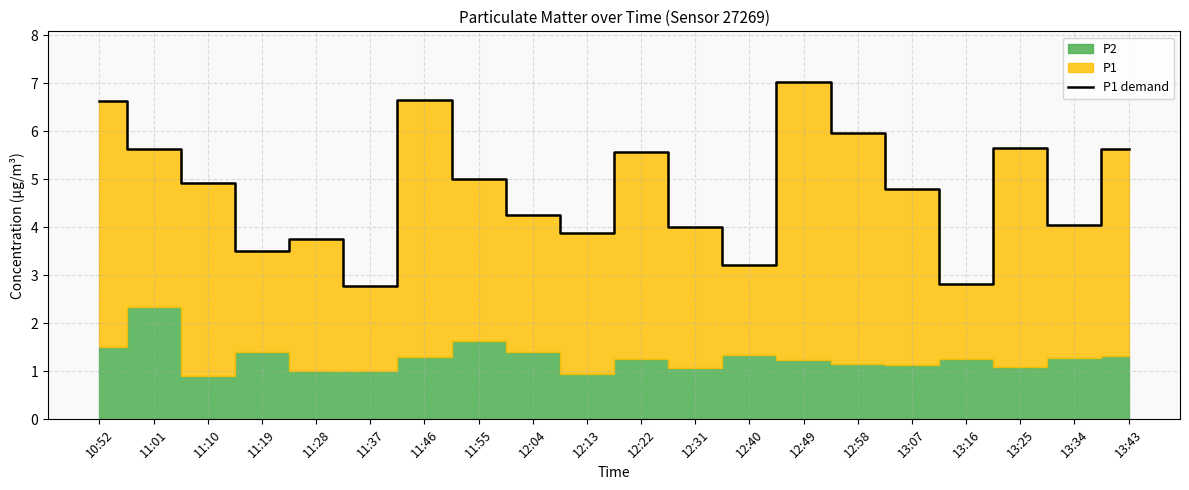

How many lines are shown in the chart?

1